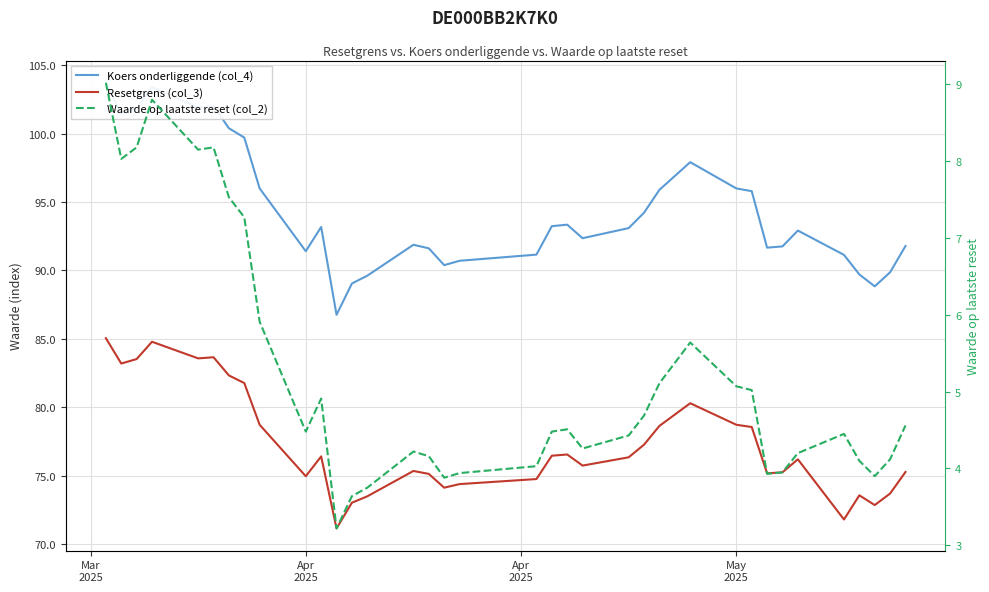

What is the label of the 10th point from the right?

May 2025